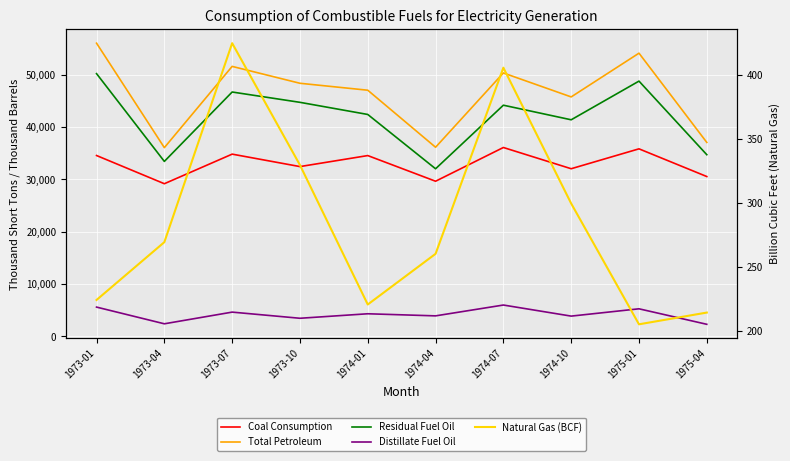

What is the label of the 1st point from the right?

1975-04